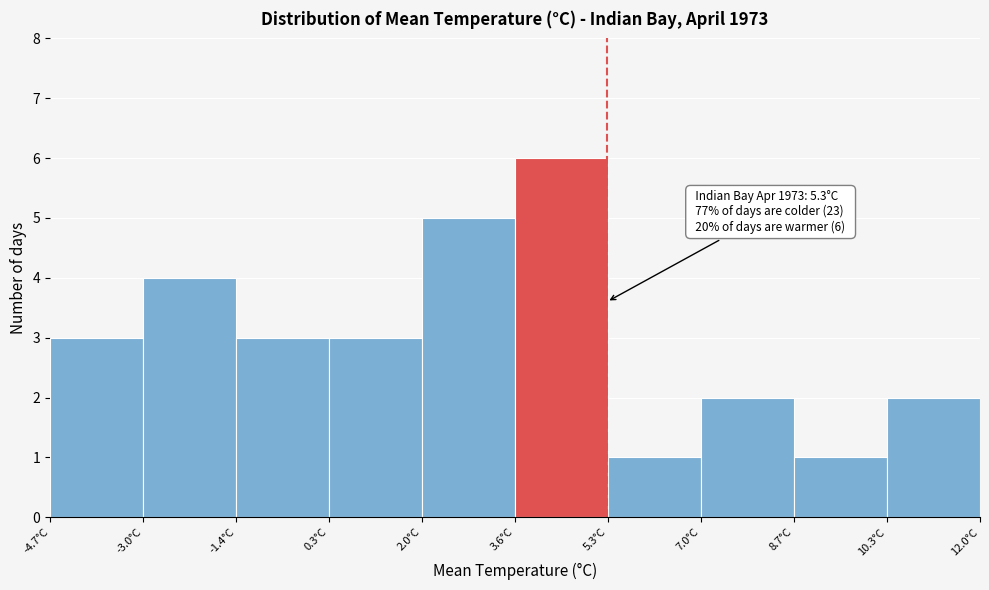

Which range on the x-axis has the tallest bar?

3.6 to 5.4